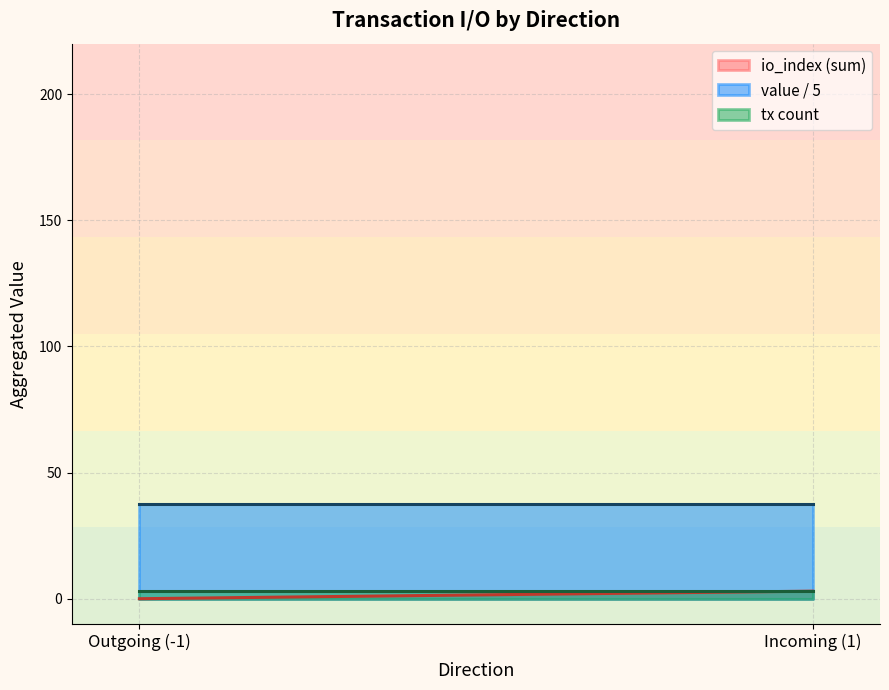

Which category has the lowest value across all series?

Outgoing (-1)